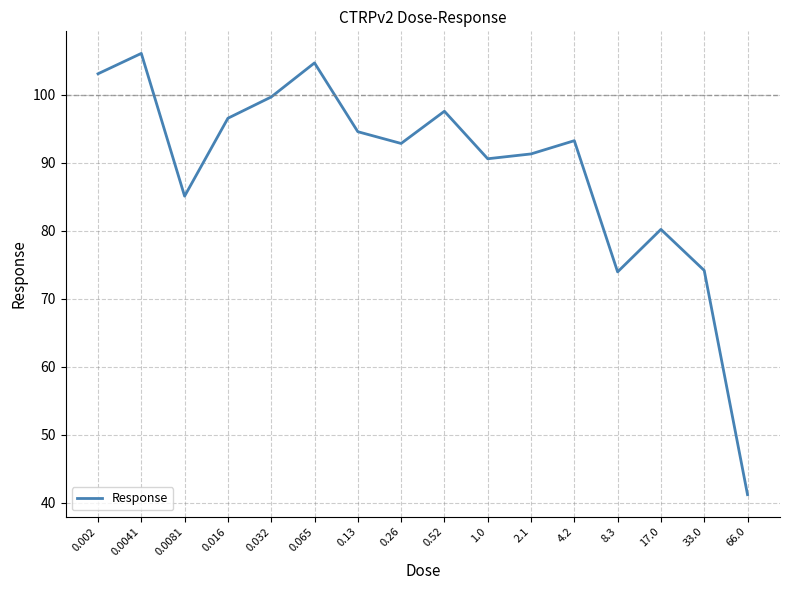

Where does the data first go above 93?

0.002